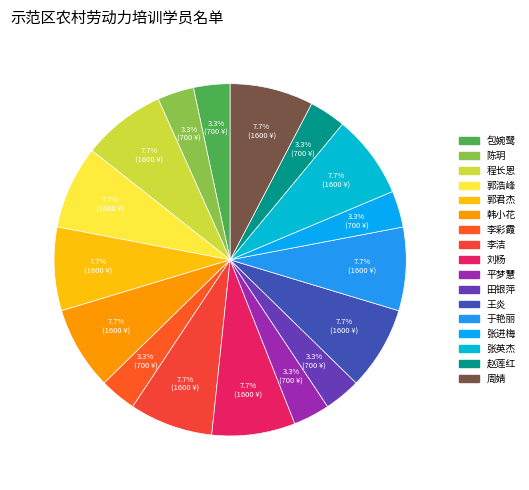

Is 刘杨 the majority of the pie?

No